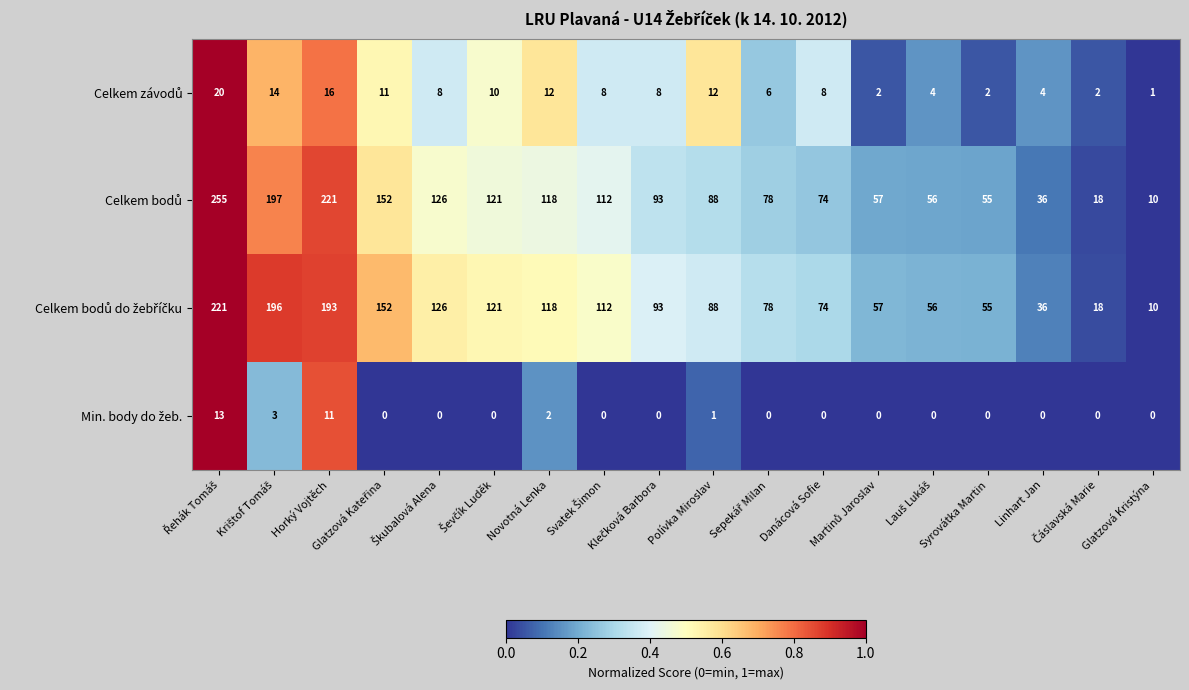

What is the greatest value displayed?

255